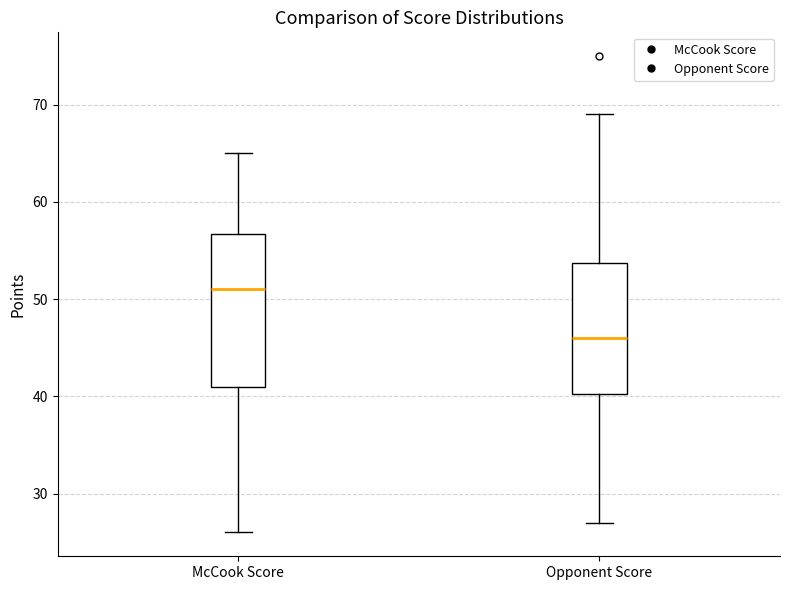

Reading left to right, read every box against the y-axis: the position of its median line, the range the box covers, and the ends of its whiskers. The values are not printed on the chart, so give them approximately, as read against the axis.

McCook Score: median 51, box 41 to 57, whiskers 26 to 65
Opponent Score: median 46, box 40 to 54, whiskers 27 to 69